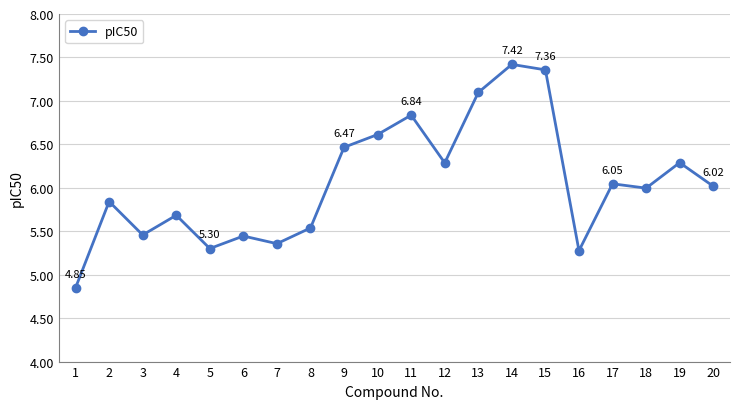

True or false: there are more than 1 points higher than both neighbors.

True